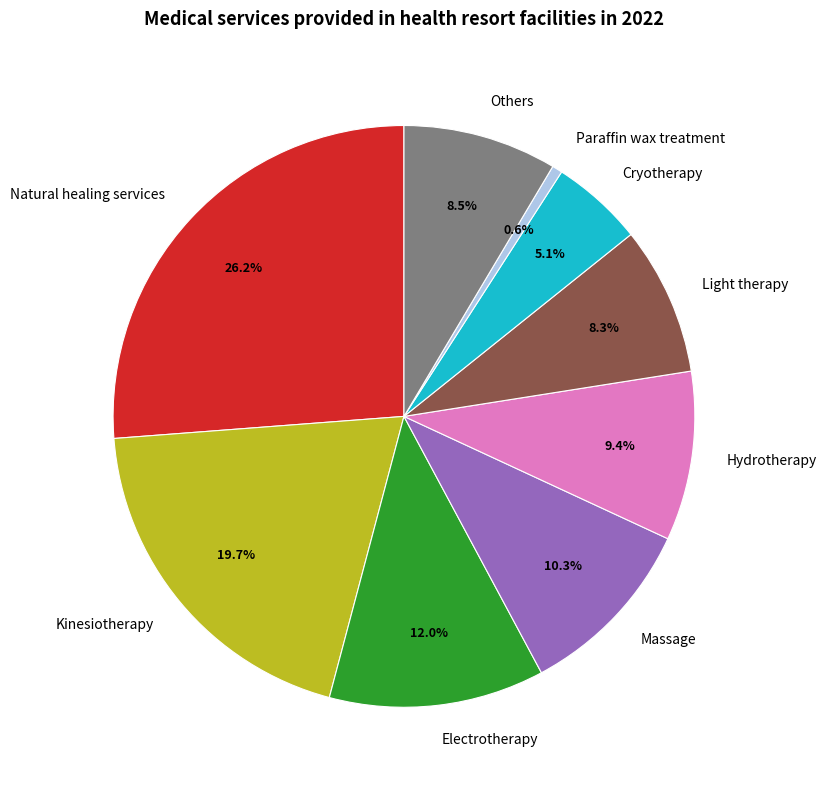

Is it true that Cryotherapy is 5% of the pie?

True